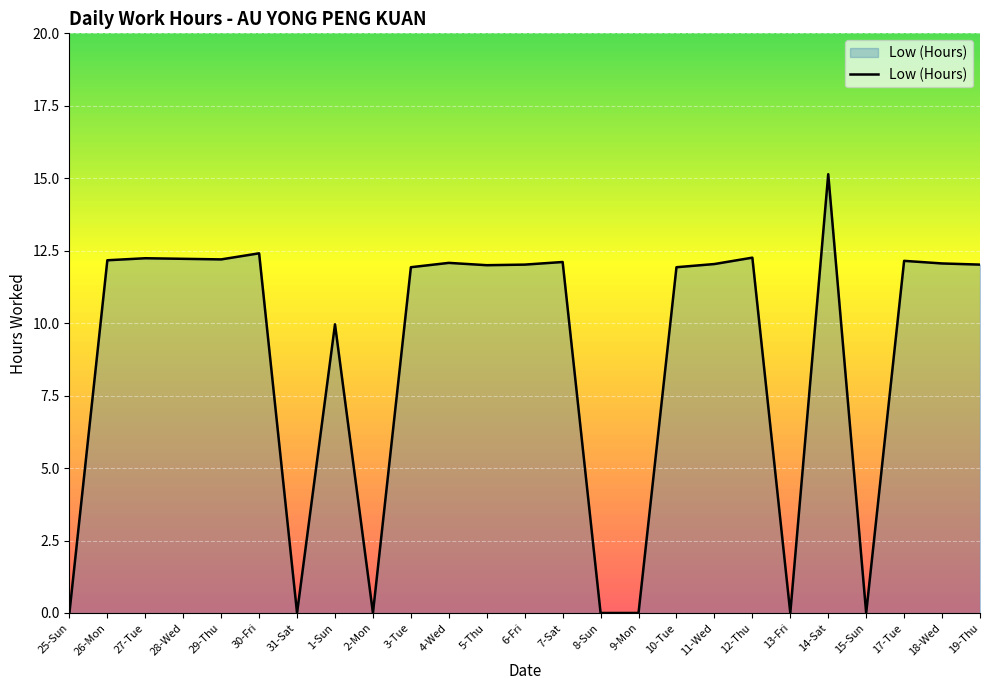

What position from the left is 7-Sat?

14